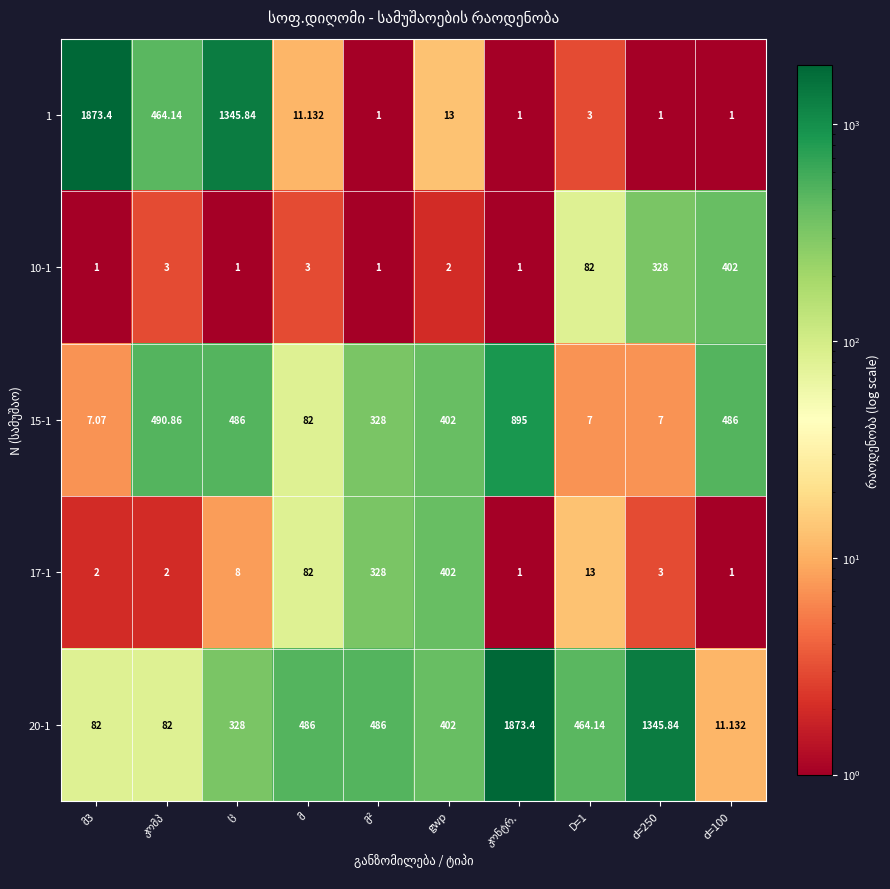

Between d=250 and მ, which is larger?

მ